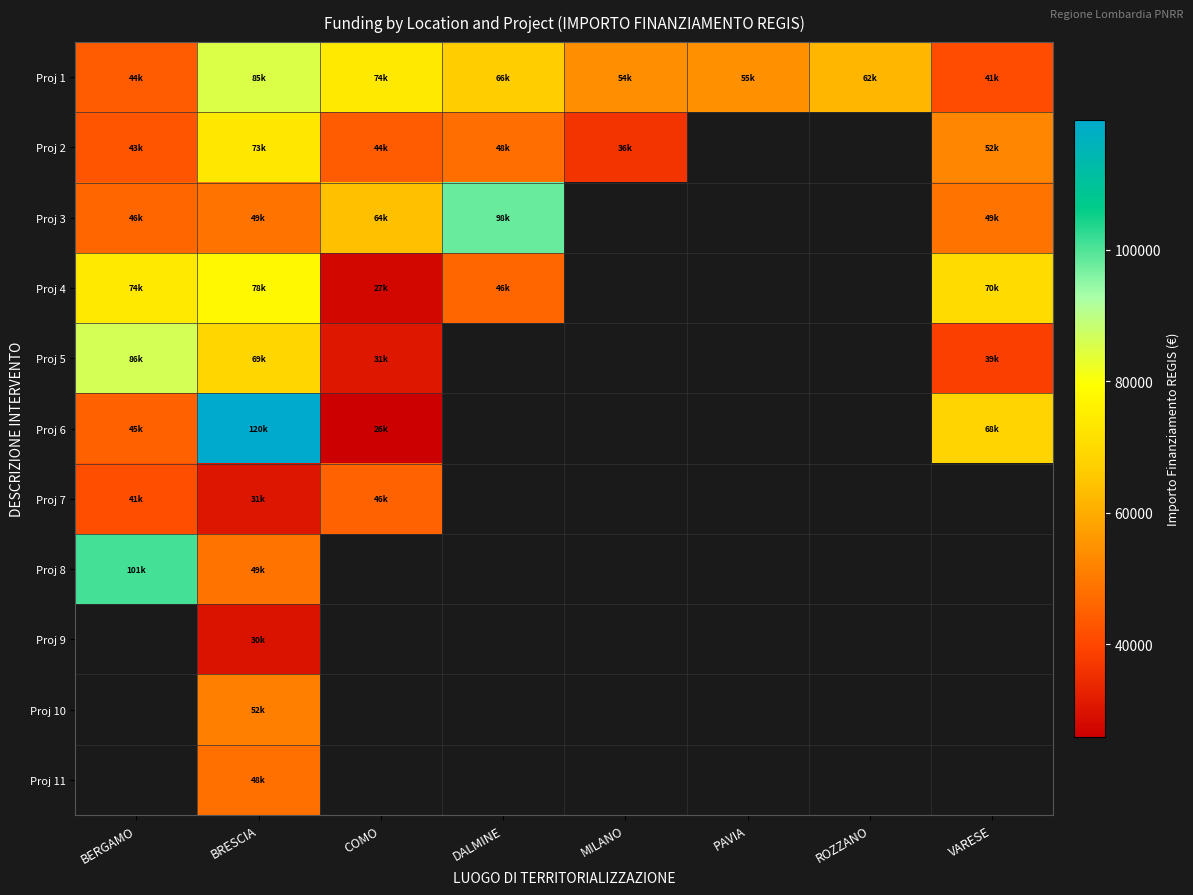

Which label corresponds to the largest value in the chart?

BRESCIA